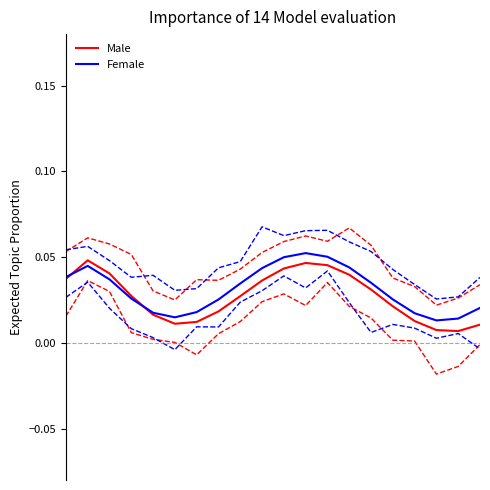

True or false: Male and Female cross at least once.

True